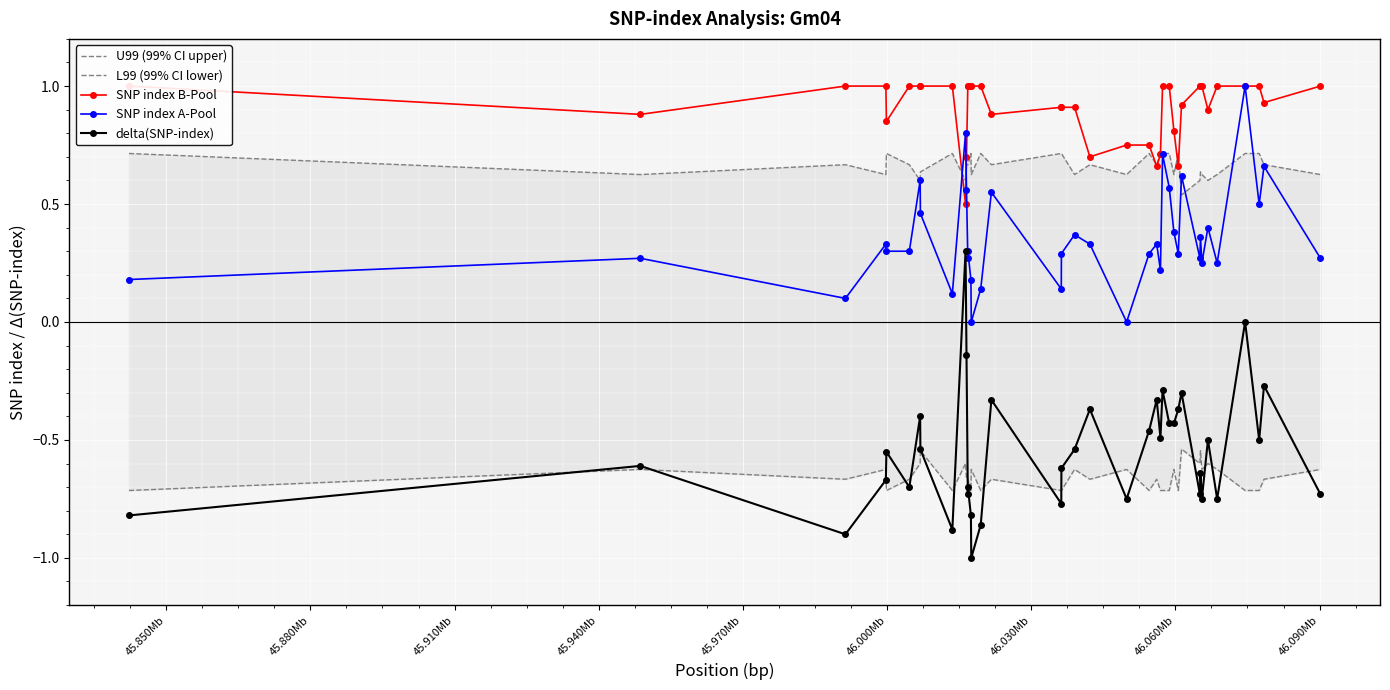

True or false: SNP index A-Pool and delta(SNP-index) intersect in this chart.

False